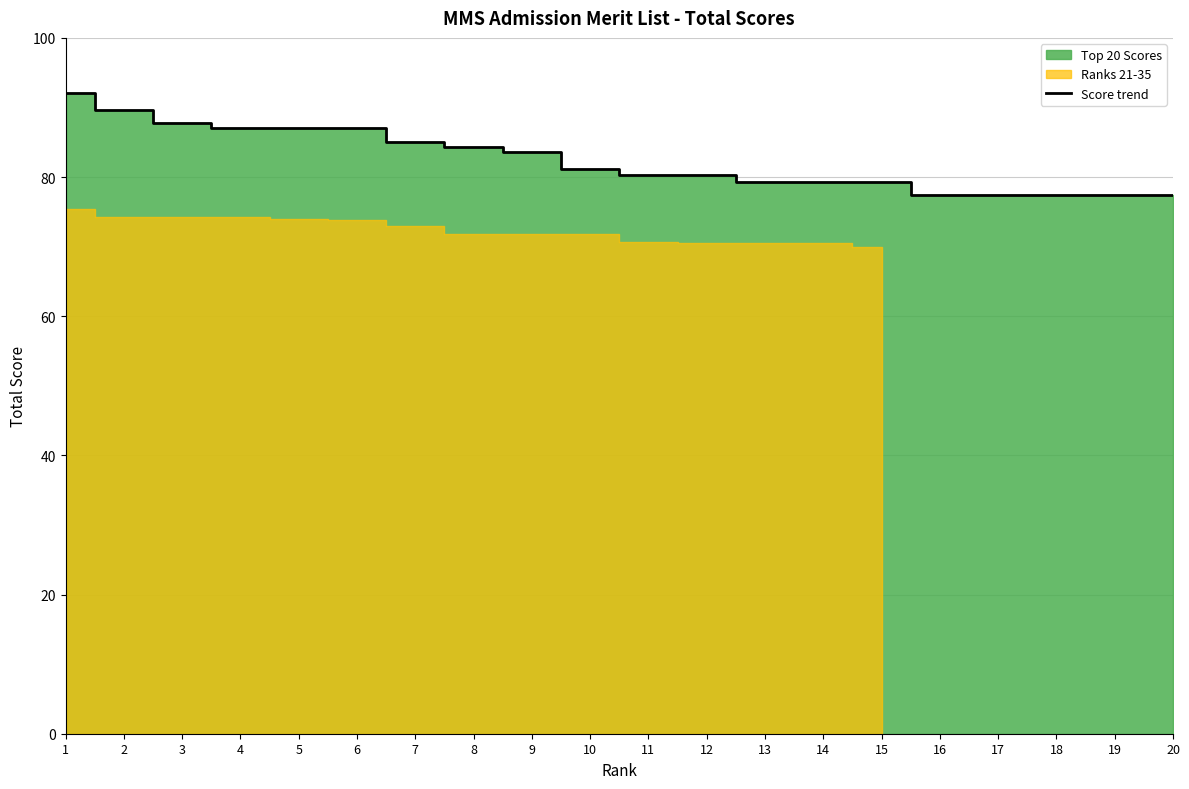

List the labels in order of value, smallest first.

16, 17, 18, 19, 20, 13, 14, 15, 11, 12, 10, 9, 8, 7, 4, 5, 6, 3, 2, 1